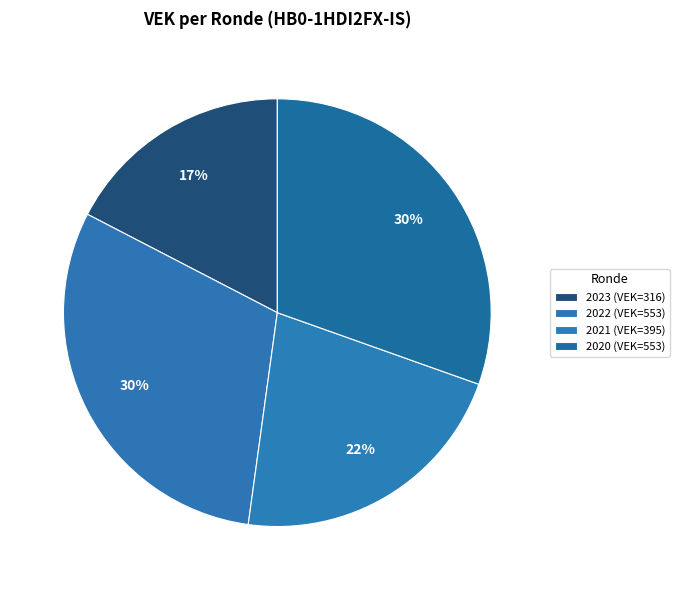

How many segments does this pie chart have?

4